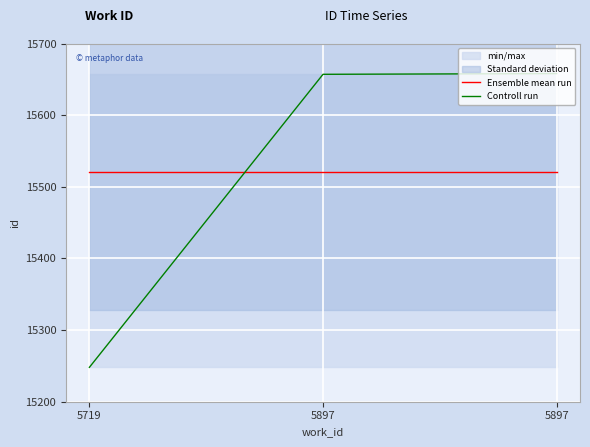

Read the Ensemble mean run value at 5719.

15521